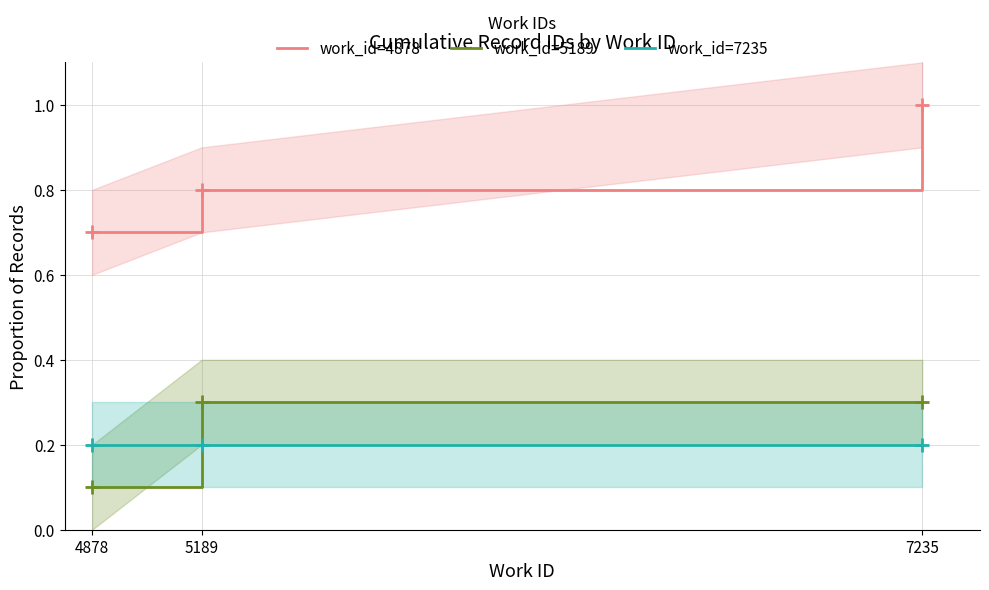

At which label does work_id=5189 reach its peak?

5189